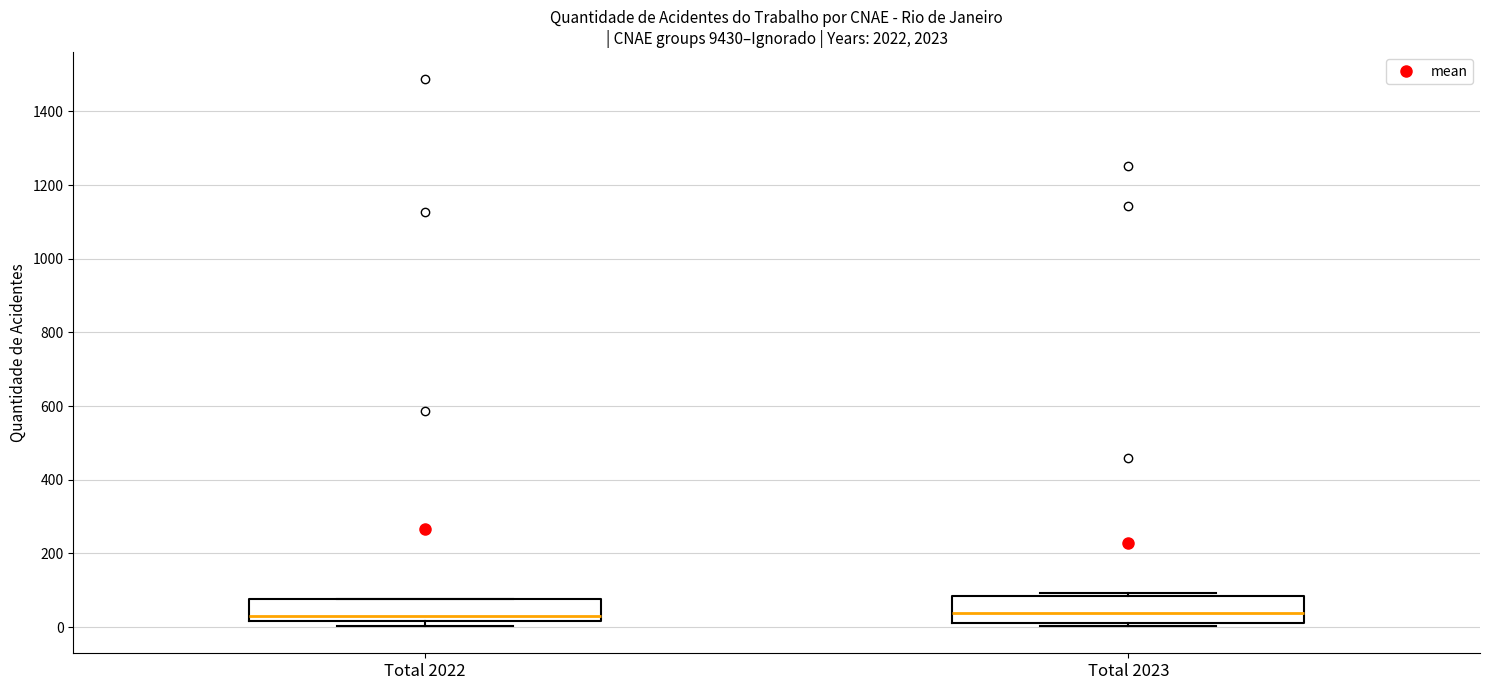

Reading left to right, transcribe this box plot: for each box, give where its median line is, the range the box spans, and where its two whiskers end, as read against the y-axis. The values are not printed on the chart, so give them approximately, as read against the axis.

Total 2022: median 40, box 20 to 80, whiskers 0 to 80
Total 2023: median 40, box 20 to 80, whiskers 0 to 100